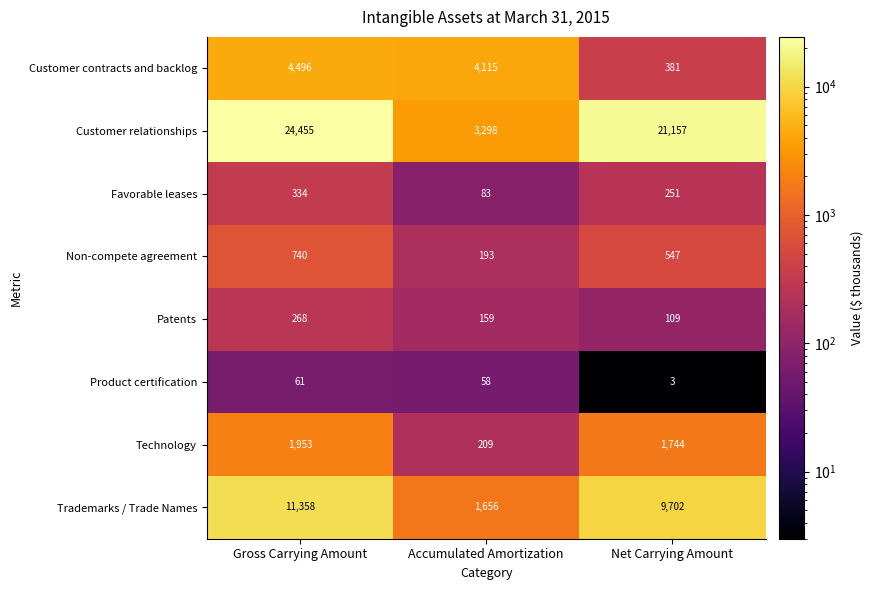

Is it true that Non-compete agreement equals 1057 at Gross Carrying Amount?

False